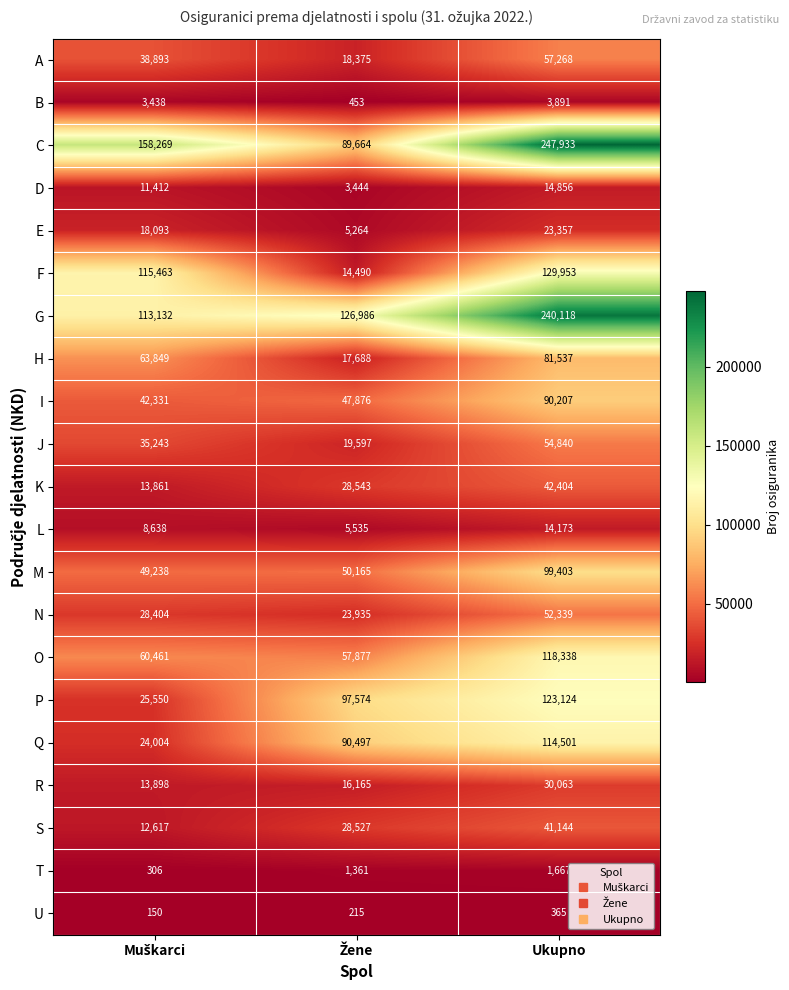

Rank the series at Ukupno from lowest to highest value.

U, T, B, L, D, E, R, S, K, N, J, A, H, I, M, Q, O, P, F, G, C